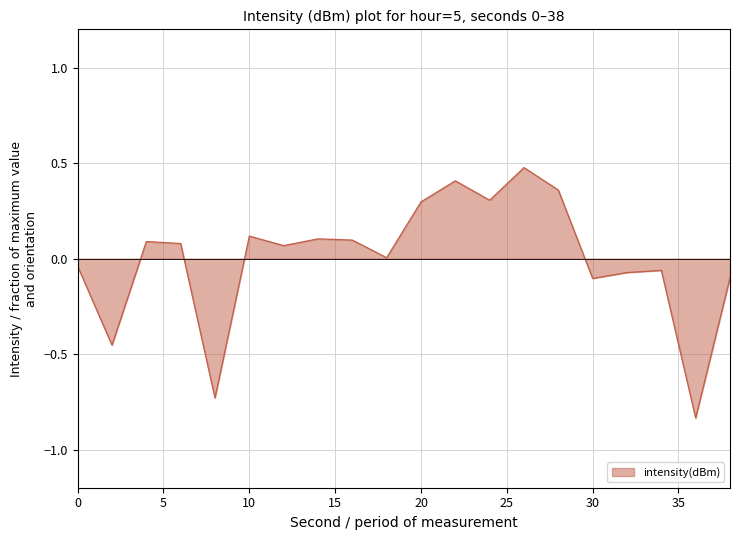

What is the maximum value shown in the chart?

0.5